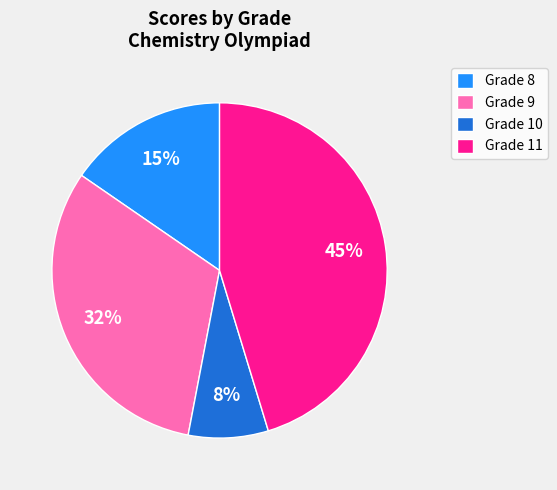

Count the number of slices in the pie.

4